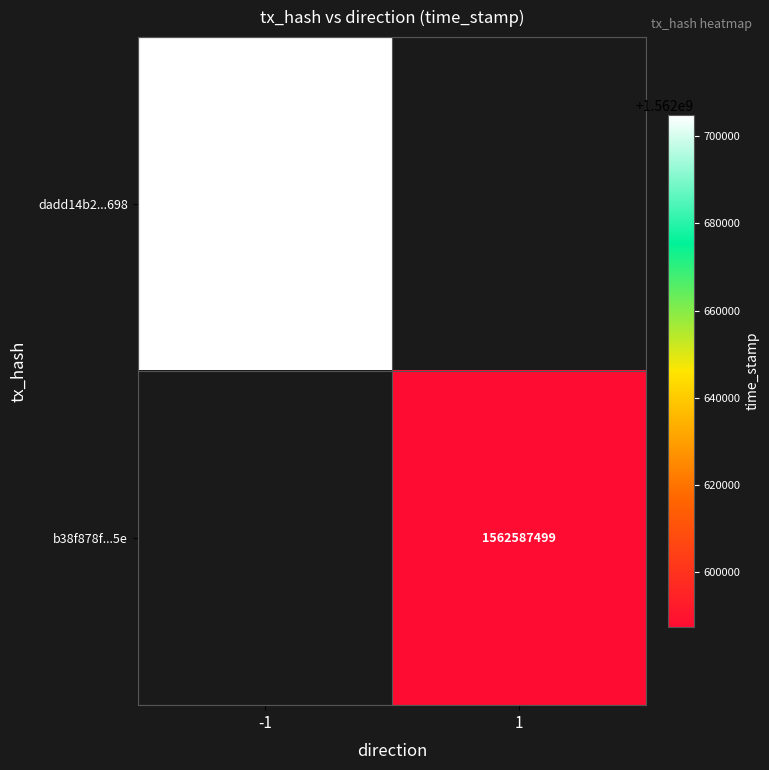

What is the minimum value shown in the chart?

1562587499.0